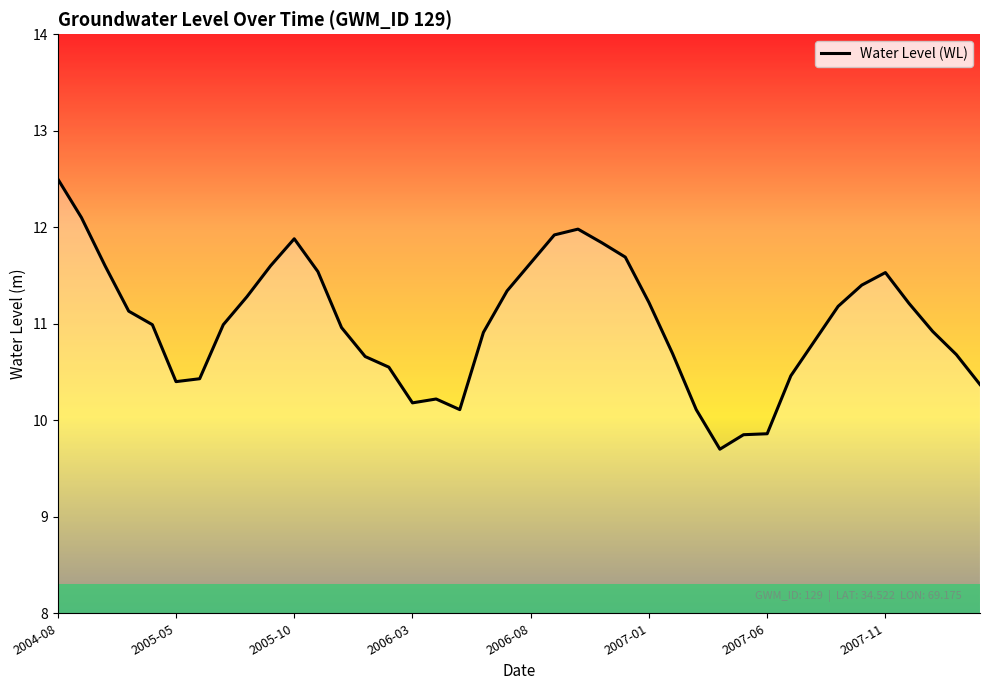

How many lines are shown in the chart?

1